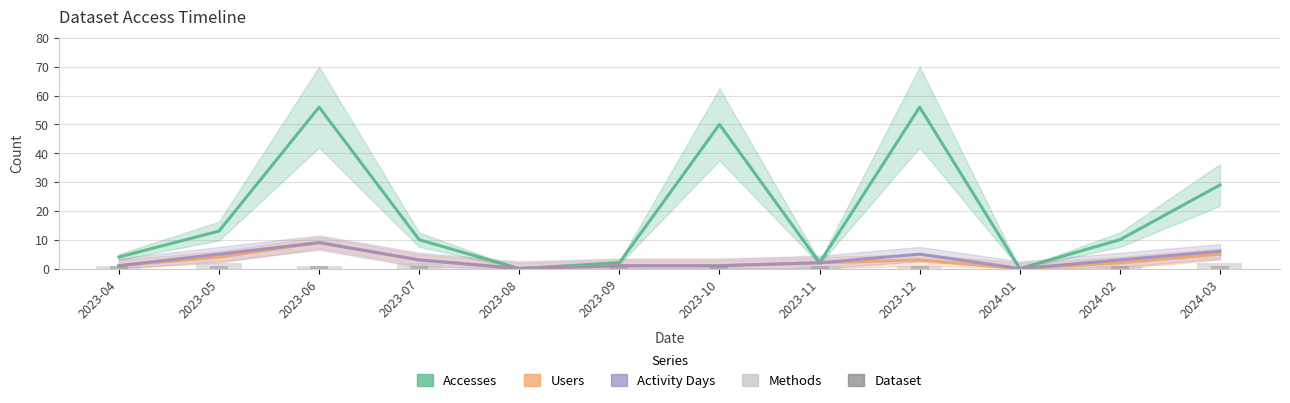

What is the spread (max minus min) of values at 2023-07?

9